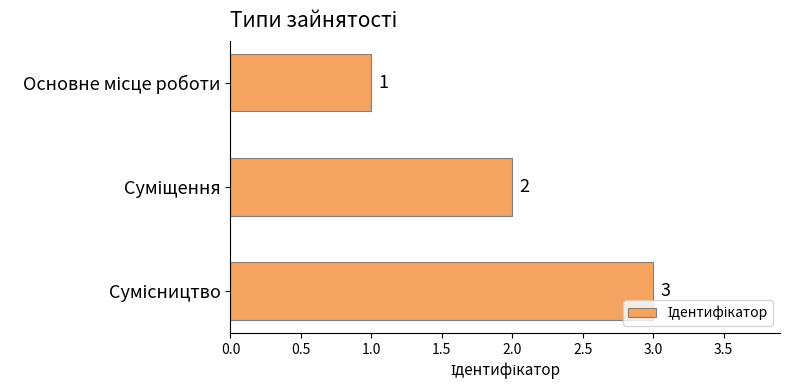

What is the smallest value displayed?

1